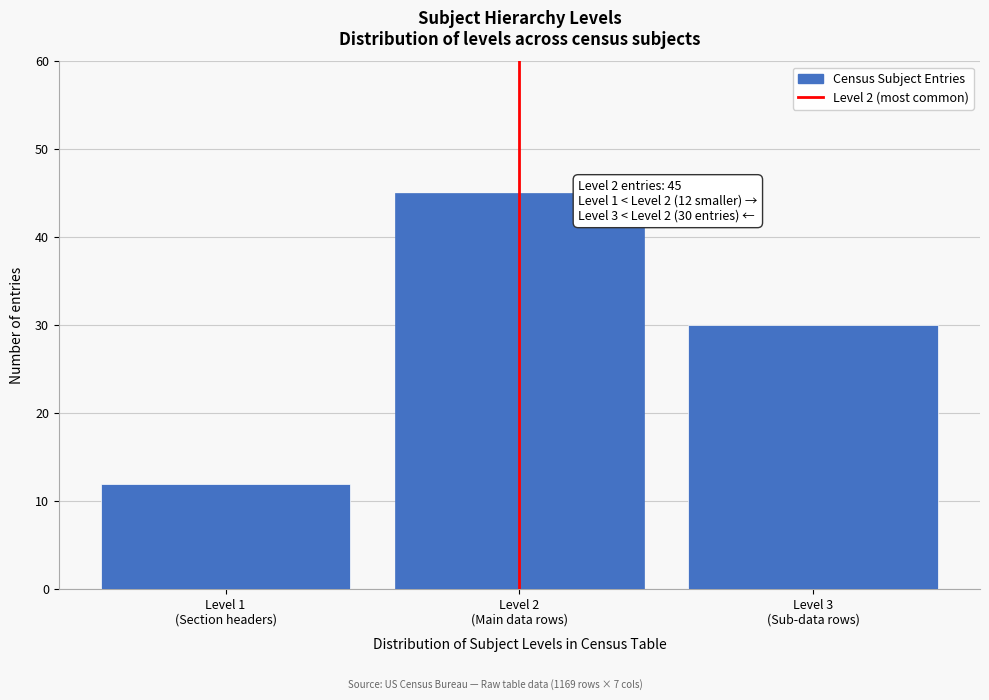

Reading right to left, what are all the values shown in this chart?

30	45	12